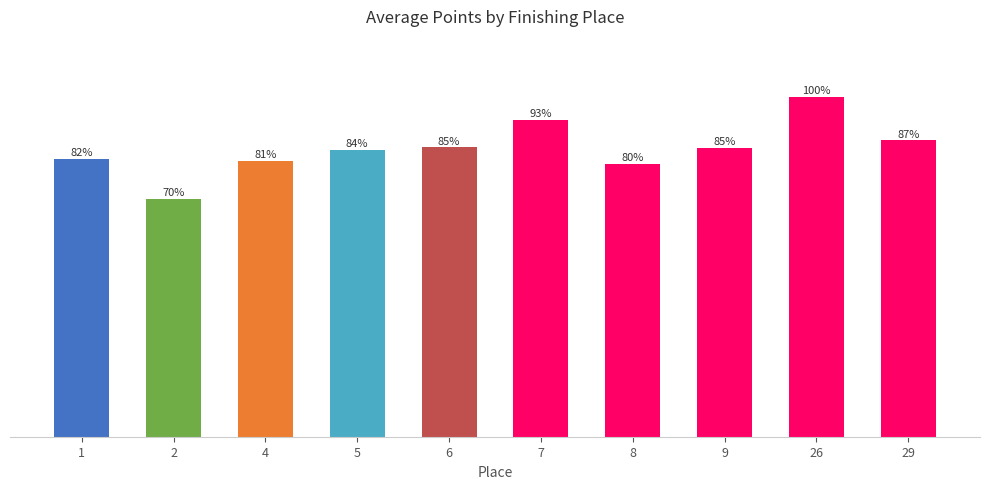

What is the minimum value shown in the chart?

70.0